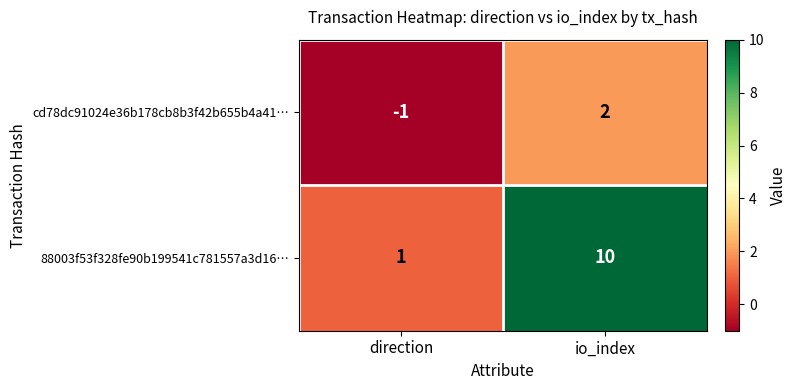

What is the sum of the 88003f53f328fe90b199541c781557a3d16… values at direction and io_index?

11